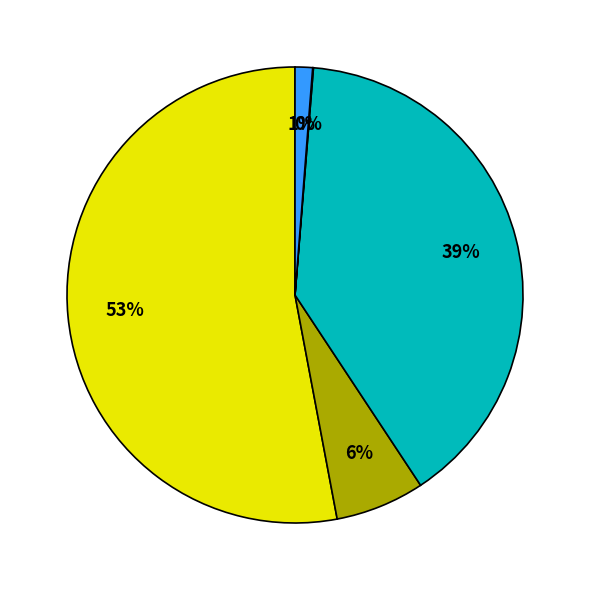

To the nearest percent, what is the average slice percentage?

20%